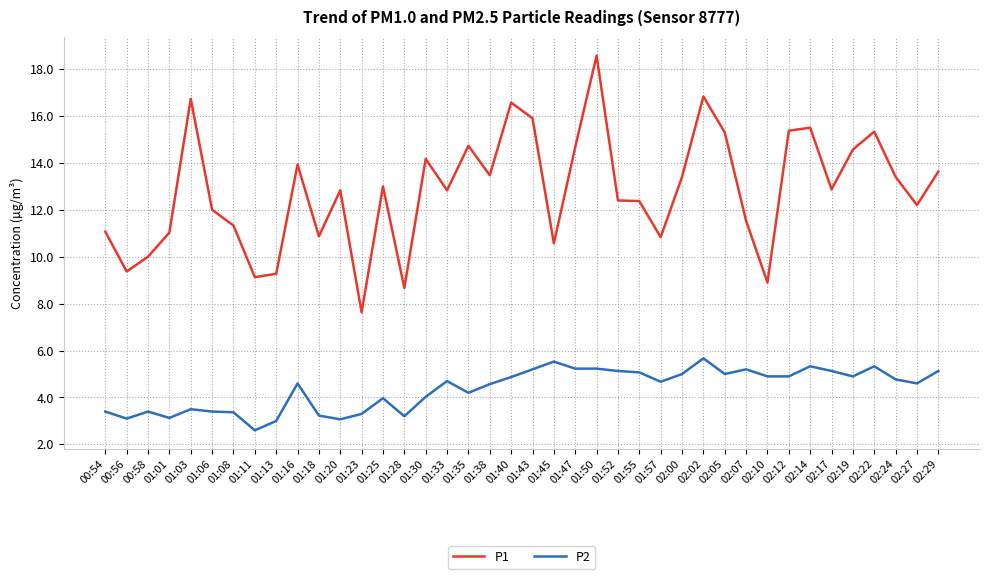

The P2 series shows 3.5 at 02:29. True or false?

False